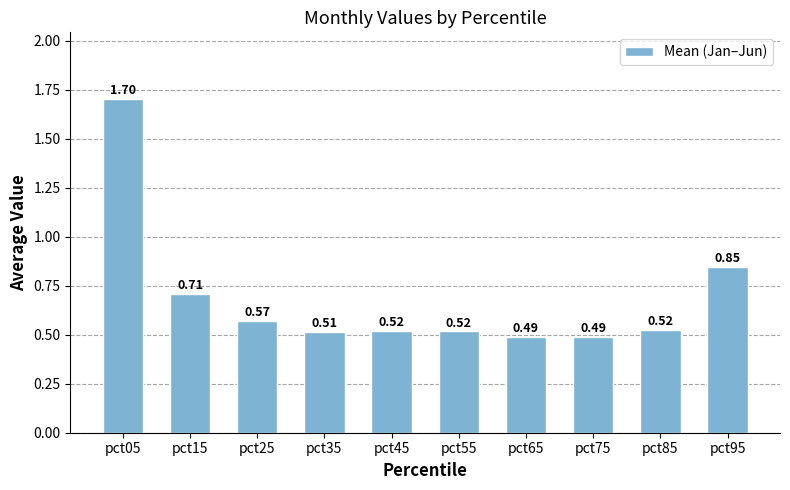

What is the sum of the values at pct75 and pct55?

1.0